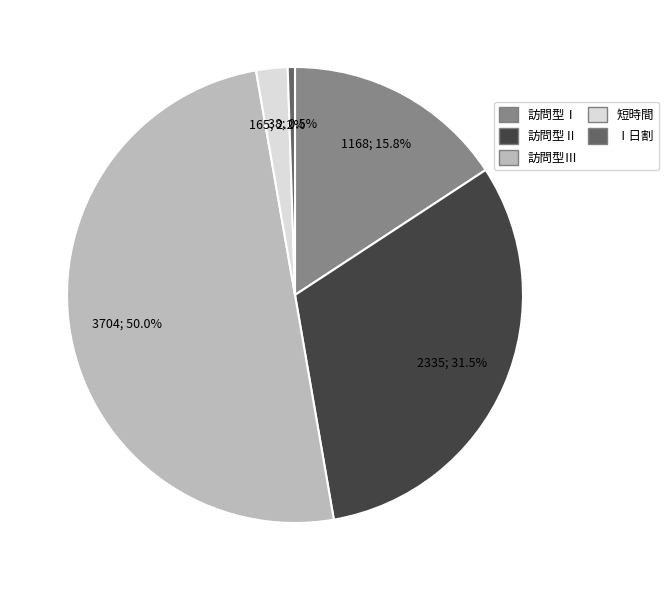

Rank the categories by value from lowest to highest.

訪問型独自サービスⅠ日割, 訪問型独自短時間サービス, 訪問型独自サービスⅠ, 訪問型独自サービスⅡ, 訪問型独自サービスⅢ